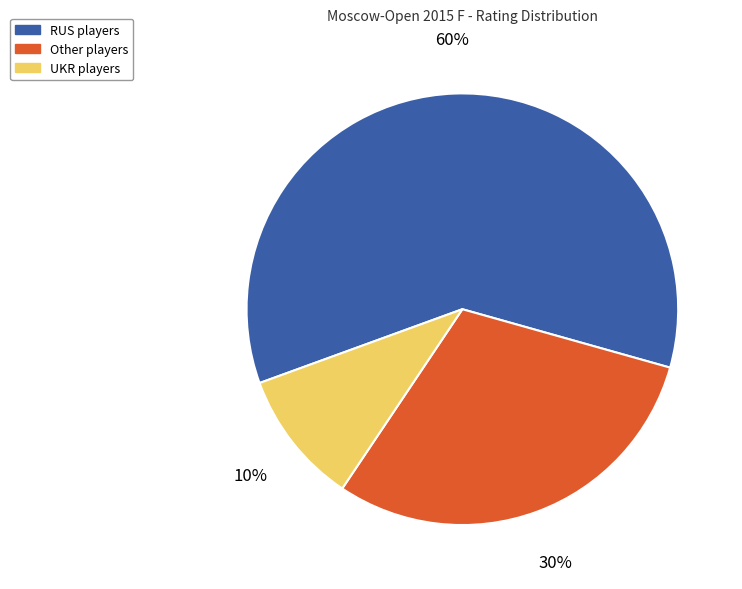

To the nearest percent, what is the difference between the largest and smallest slice percentages?

50%